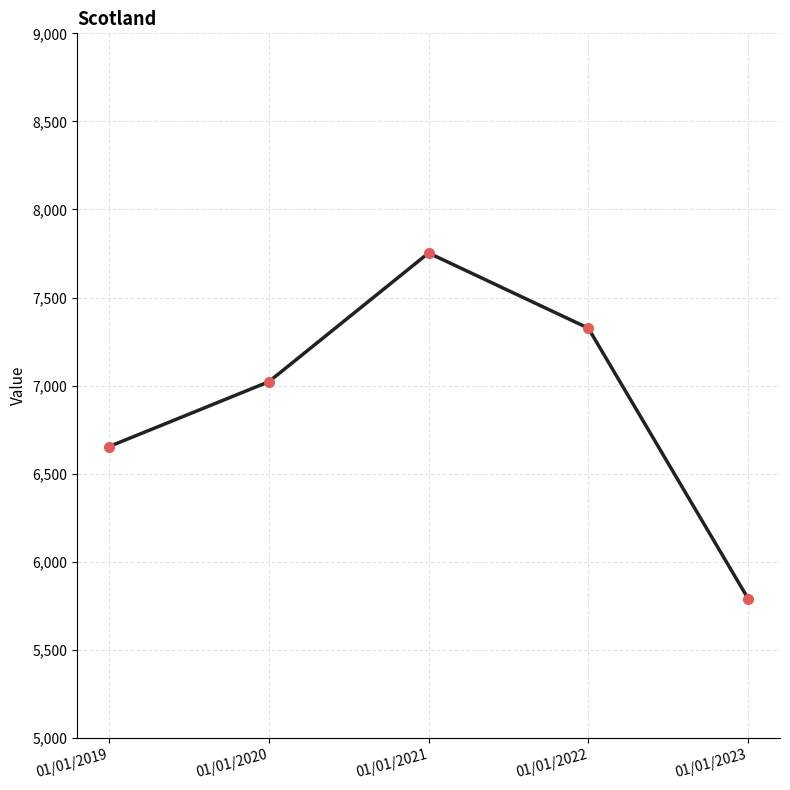

At which category does the data reach its first local peak?

01/01/2021